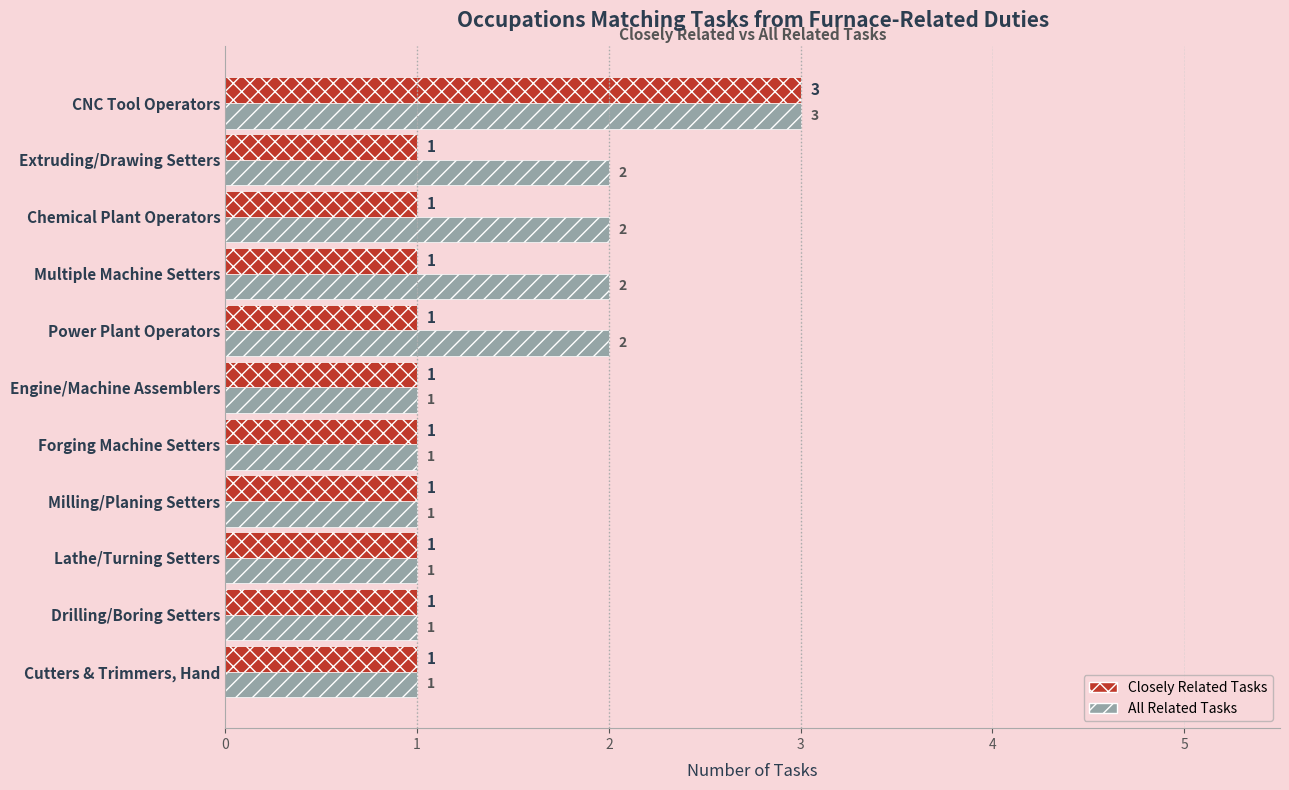

The value of All Related Tasks at Power Plant Operators is 2. True or false?

True